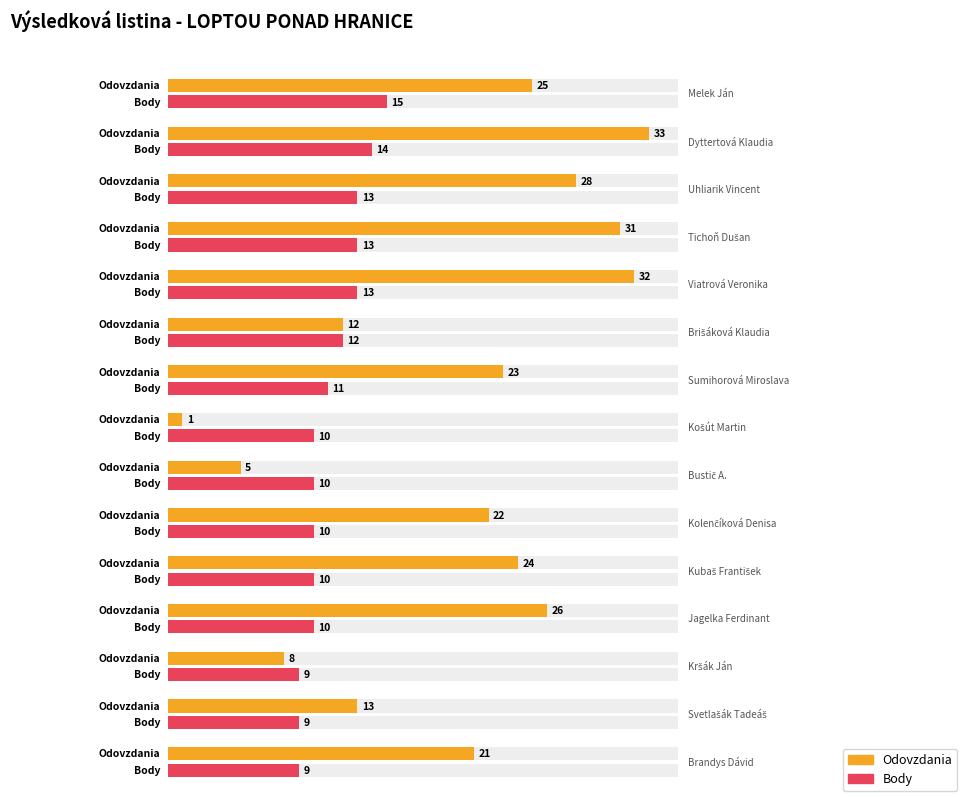

What is the lowest value of the Body series?

9